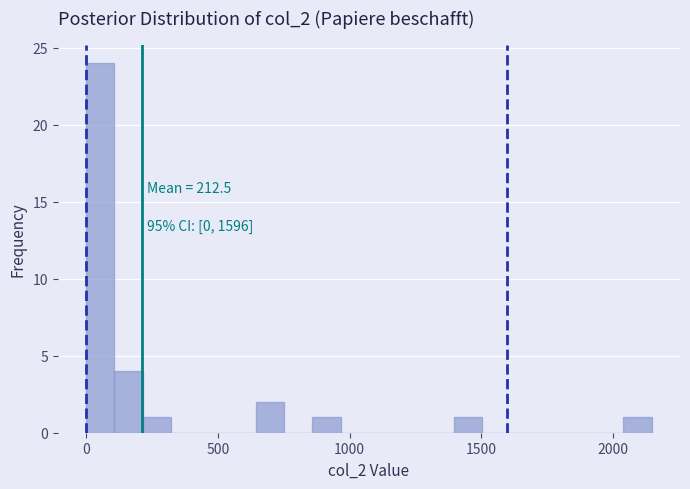

Around what value on the x-axis is the tallest bar? Give the approximate position of its centre, as read against the axis.

50